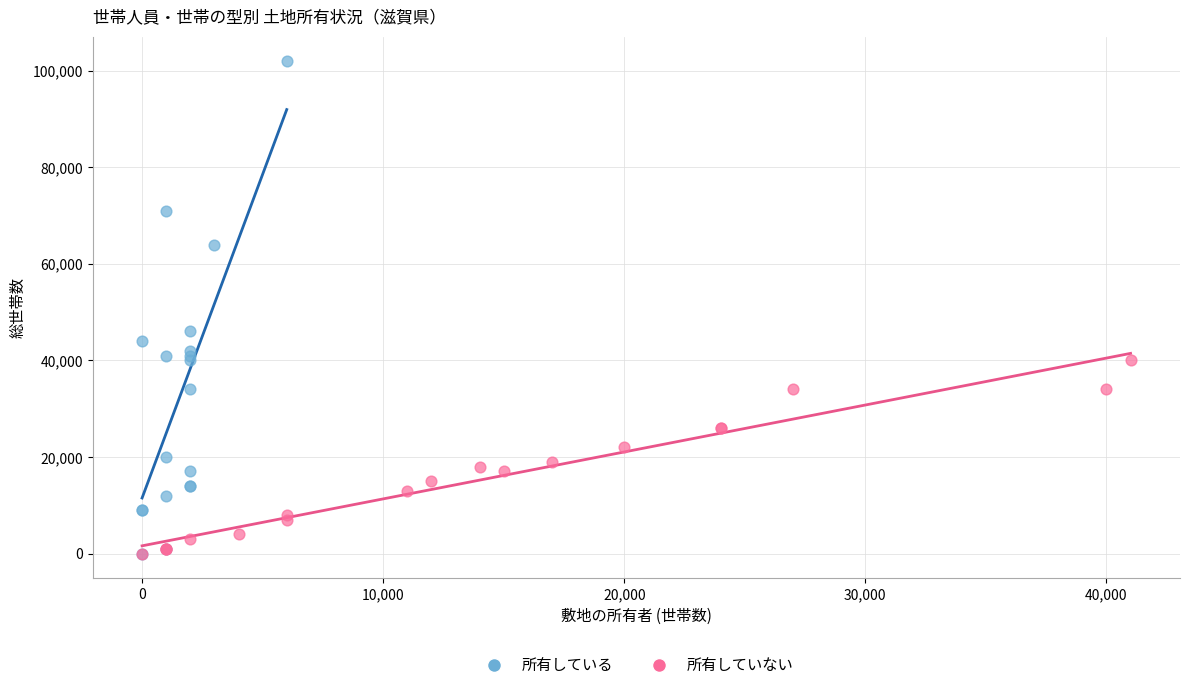

Which series reaches the maximum Y coordinate?

所有している